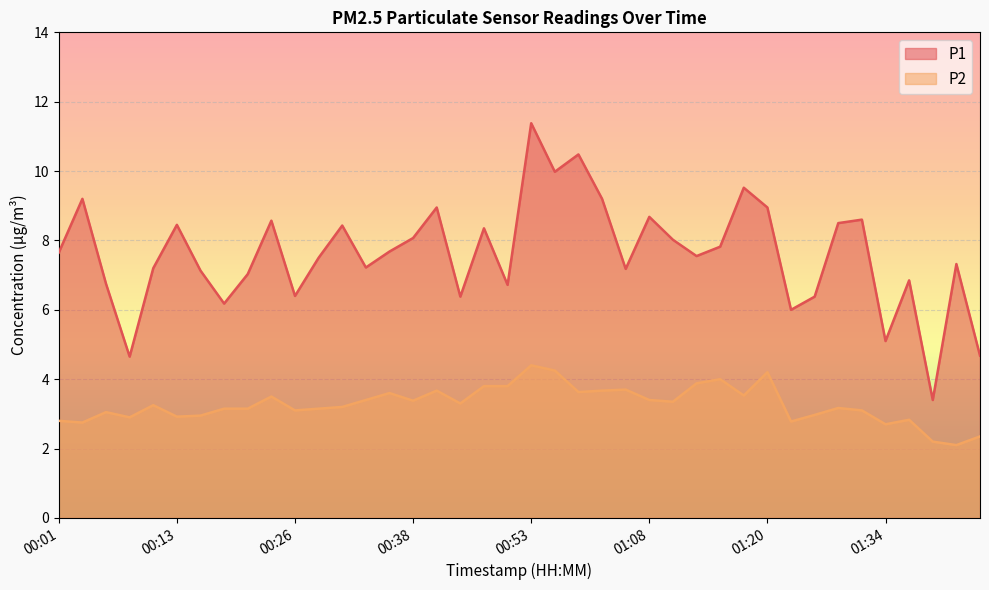

What is the value of the P1 point at the 13th from the left?

8.4